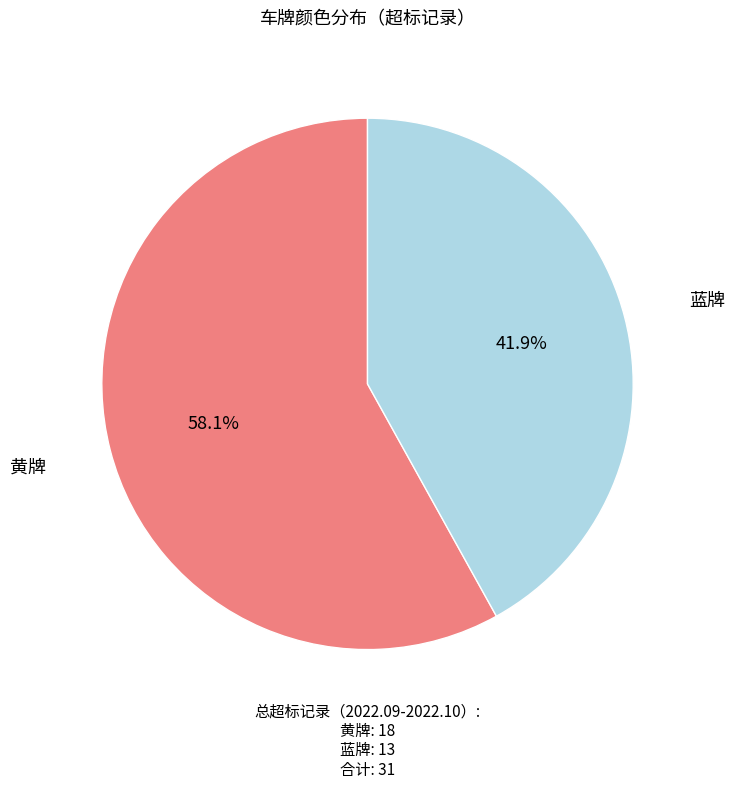

Is it true that 蓝牌 is 37% of the pie?

False